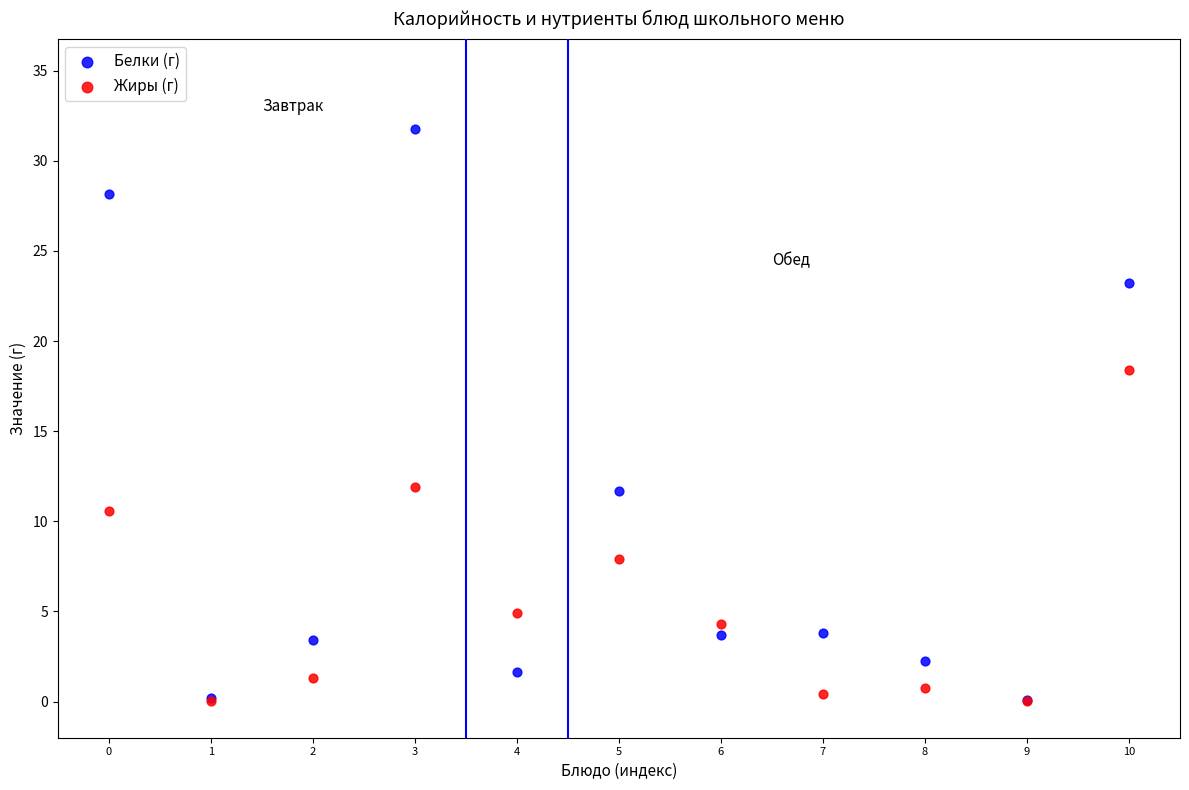

What are all the series names shown in the legend?

Белки (г), Жиры (г)